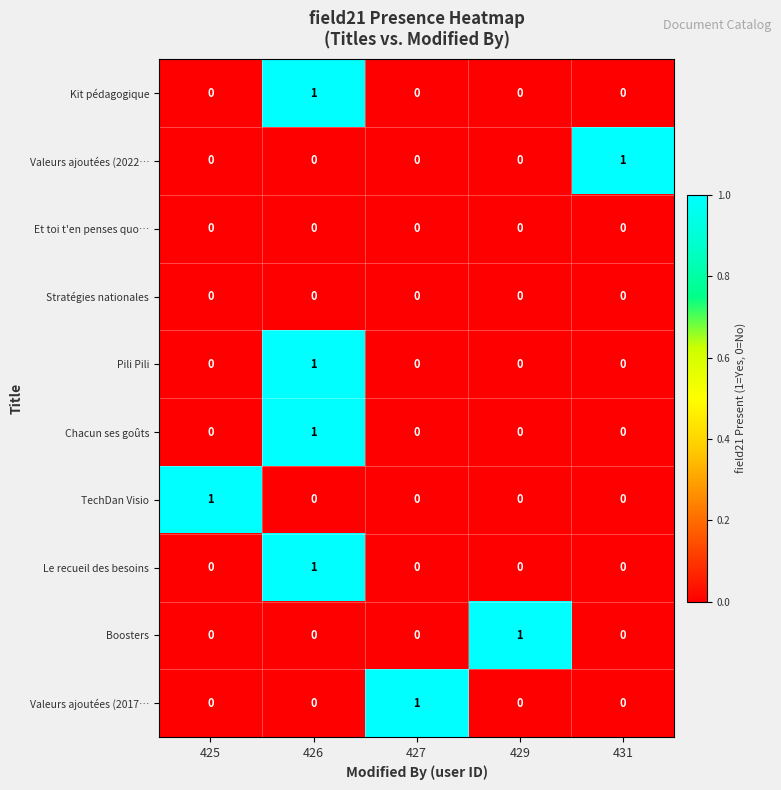

Which category has the highest value in the Kit pédagogique series?

426